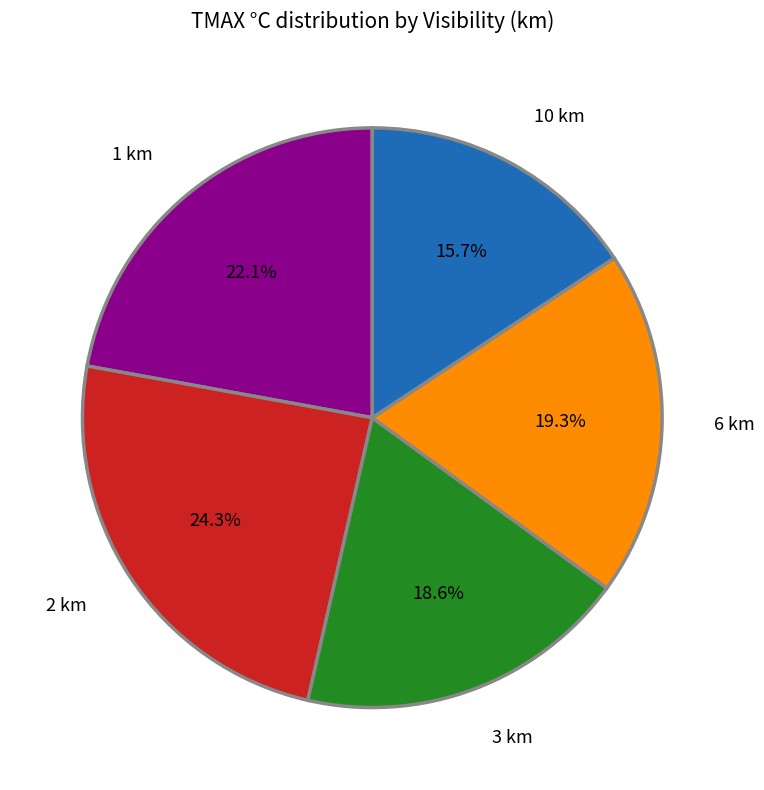

Which slice is the smallest?

10 km